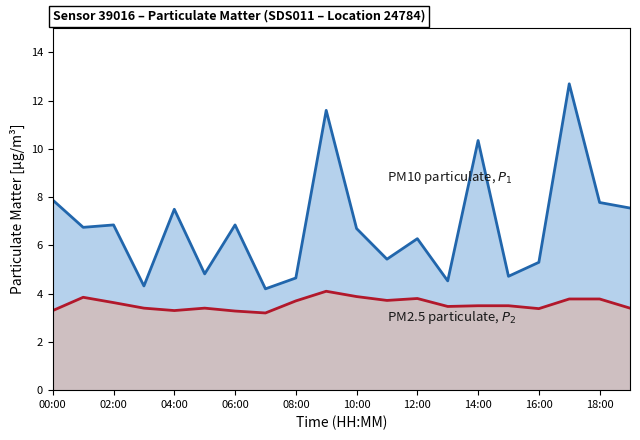

How many interior local valleys does the PM2.5 (P2) series have?

5